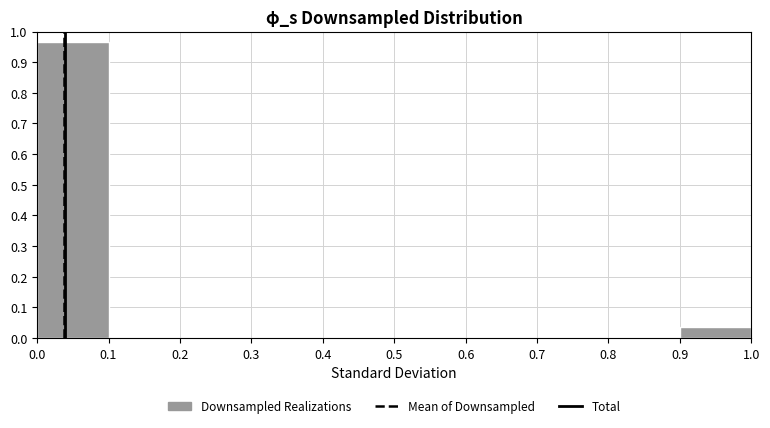

Reading left to right, transcribe this chart: for each bar, give the range it covers on the x-axis and its height. The values are not printed on the chart, so give them approximately, as read against the axis.

0.0 to 0.1: 0.96
0.1 to 0.2: 0
0.2 to 0.3: 0
0.3 to 0.4: 0
0.4 to 0.5: 0
0.5 to 0.6: 0
0.6 to 0.7: 0
0.7 to 0.8: 0
0.8 to 0.9: 0
0.9 to 1.0: 0.04